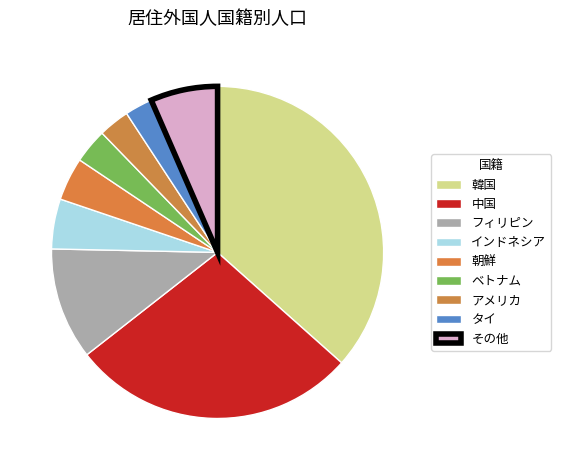

How much of the chart is everything except タイ?

97.3%